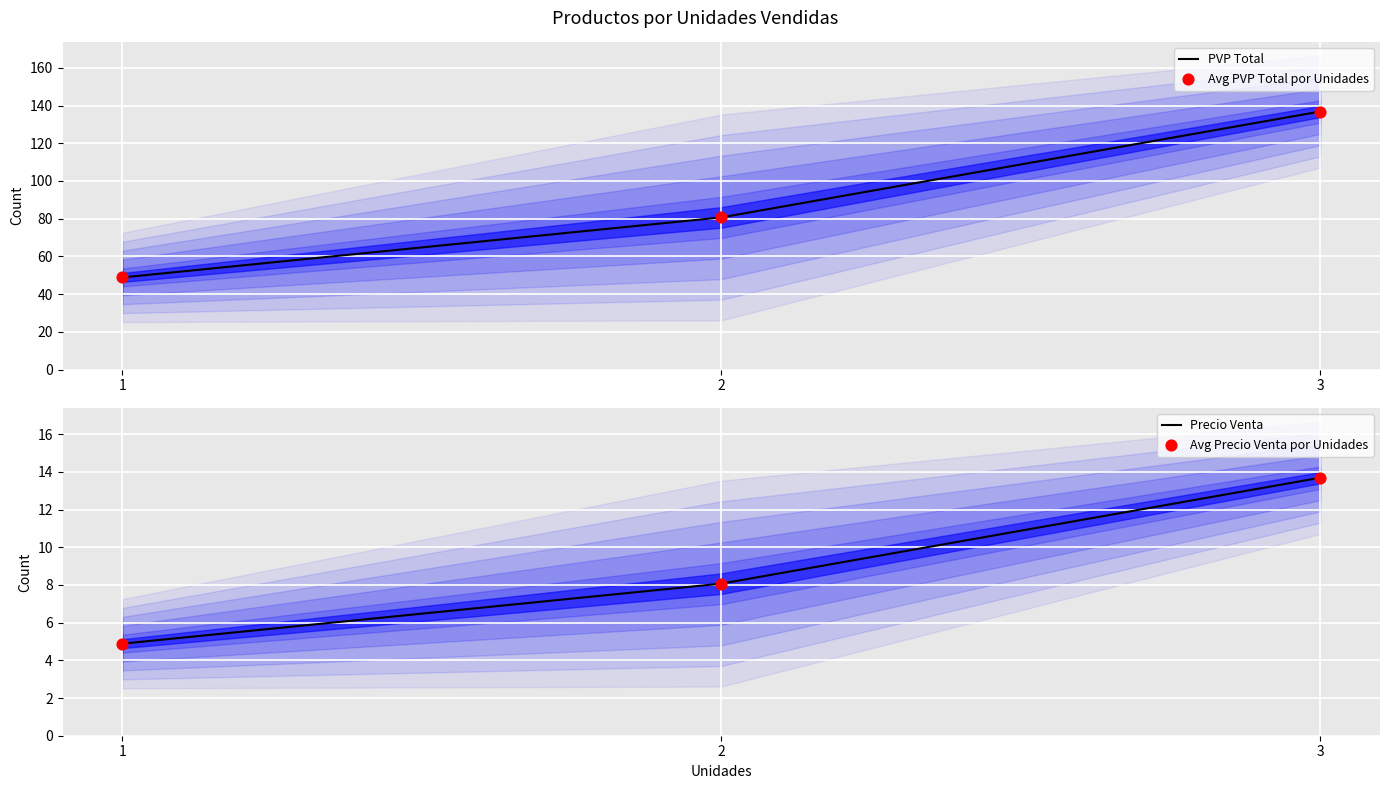

Which series reaches the minimum Y coordinate?

Precio Venta